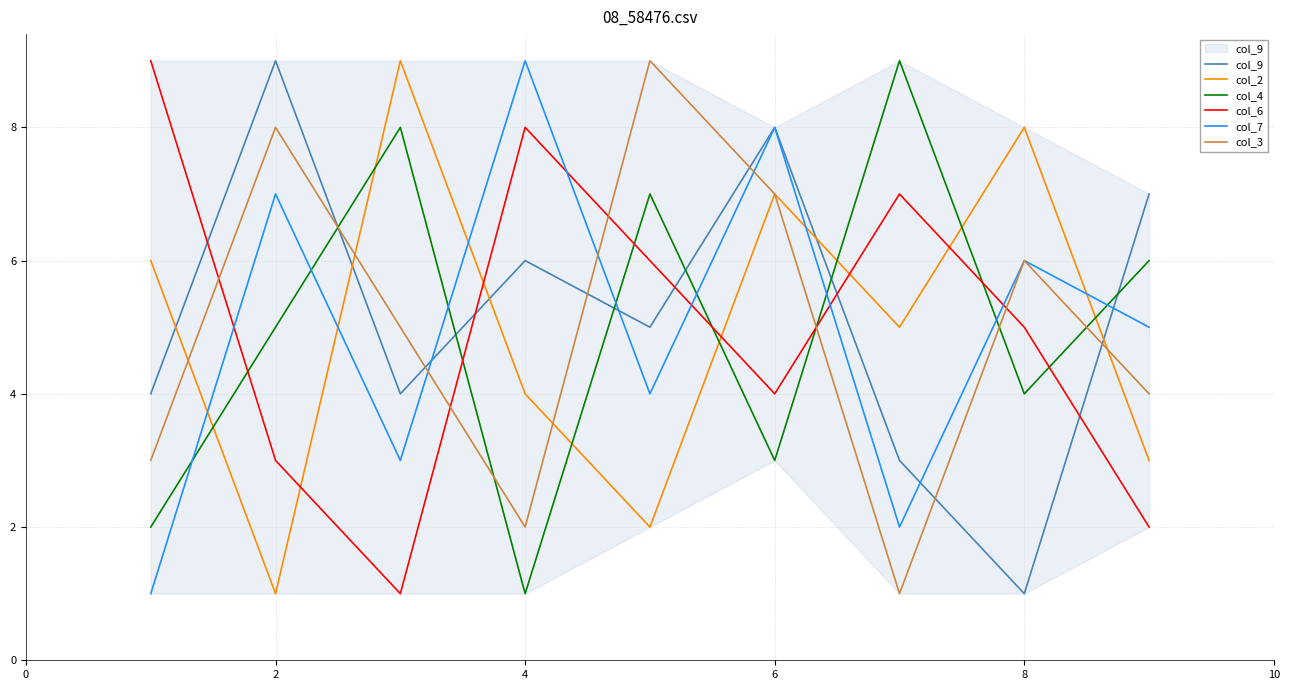

After their last crossing, which series has the higher values: col_6 or col_3?

col_3